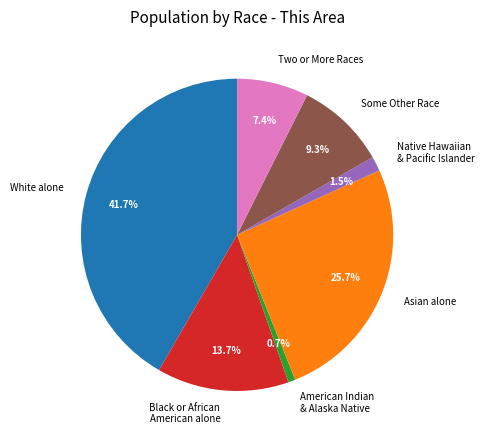

Does Asian alone represent more than half of the total?

No